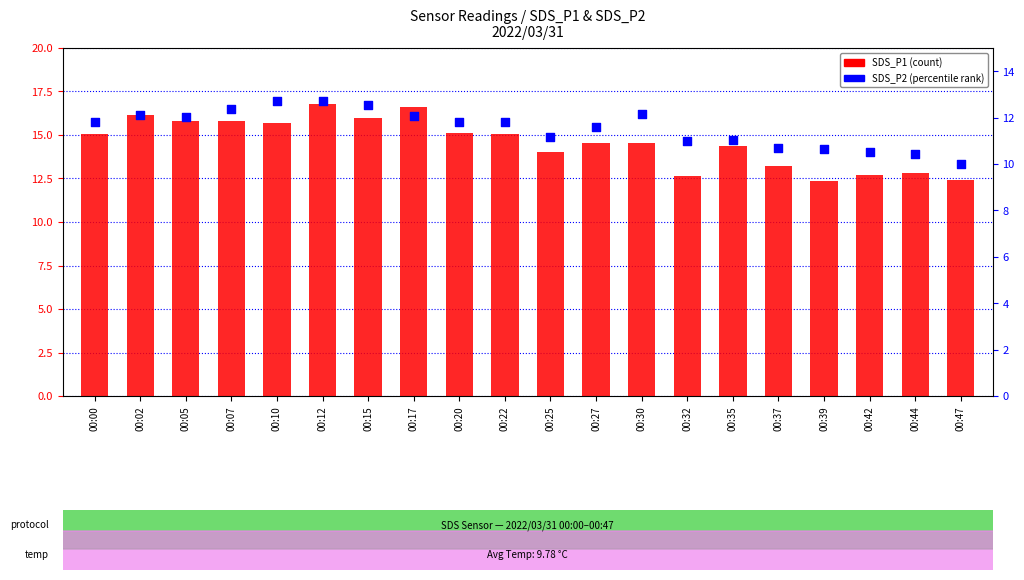

At which category is the sum across all series the highest?

00:12